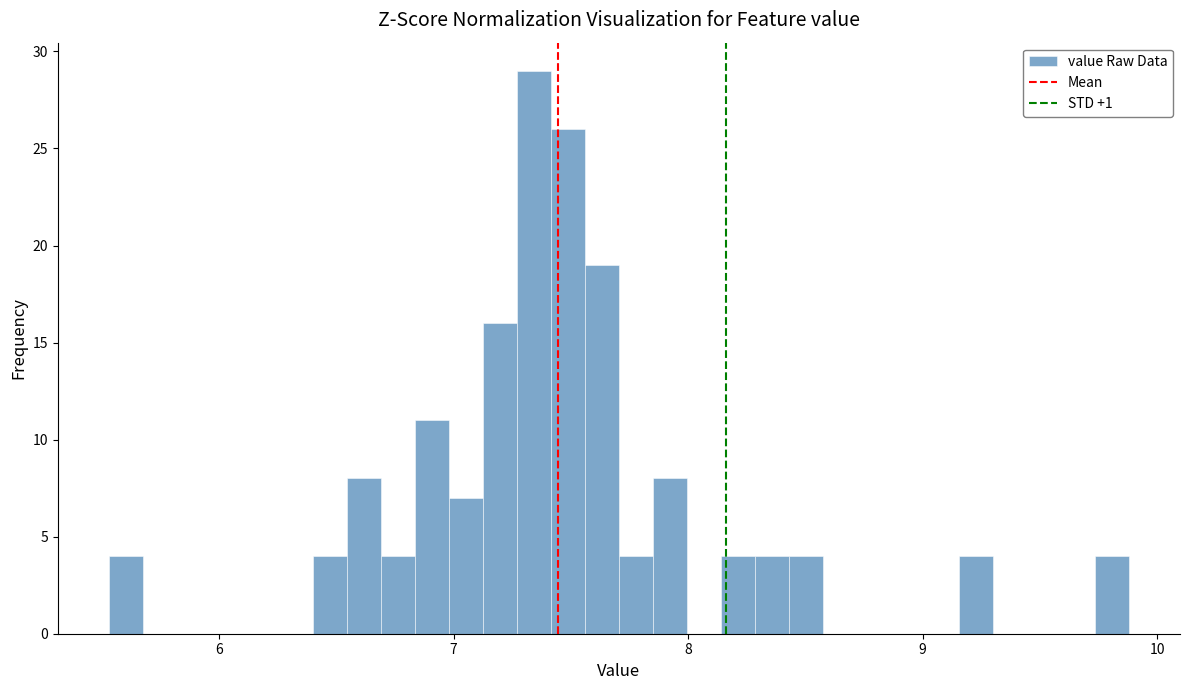

Read against the x-axis, roughly where is the centre of the tallest bar?

7.3